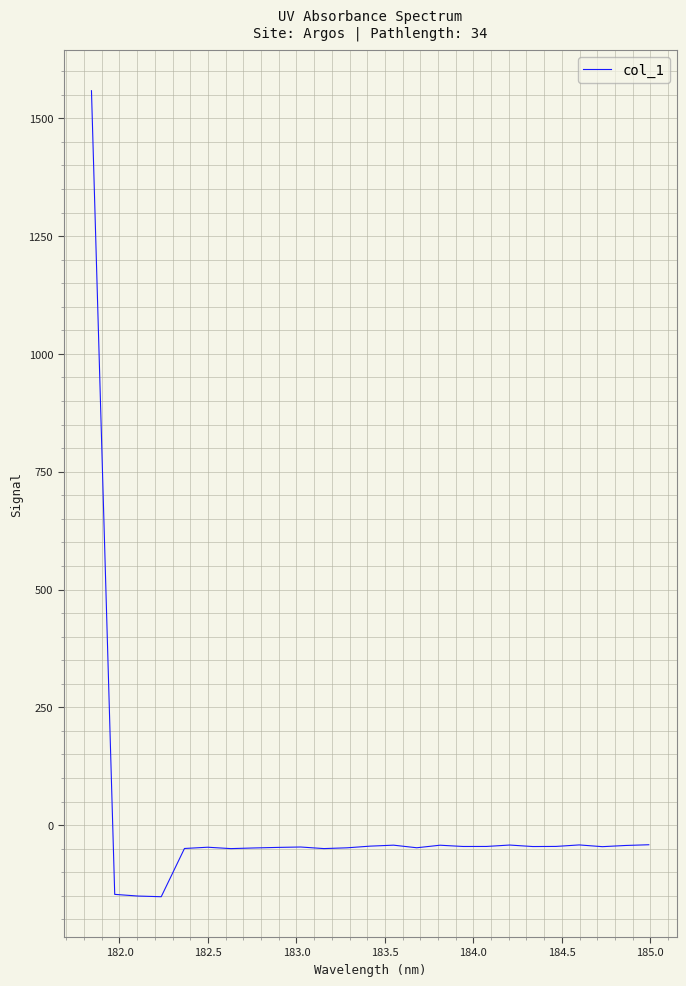

What is the maximum value shown in the chart?

1558.6